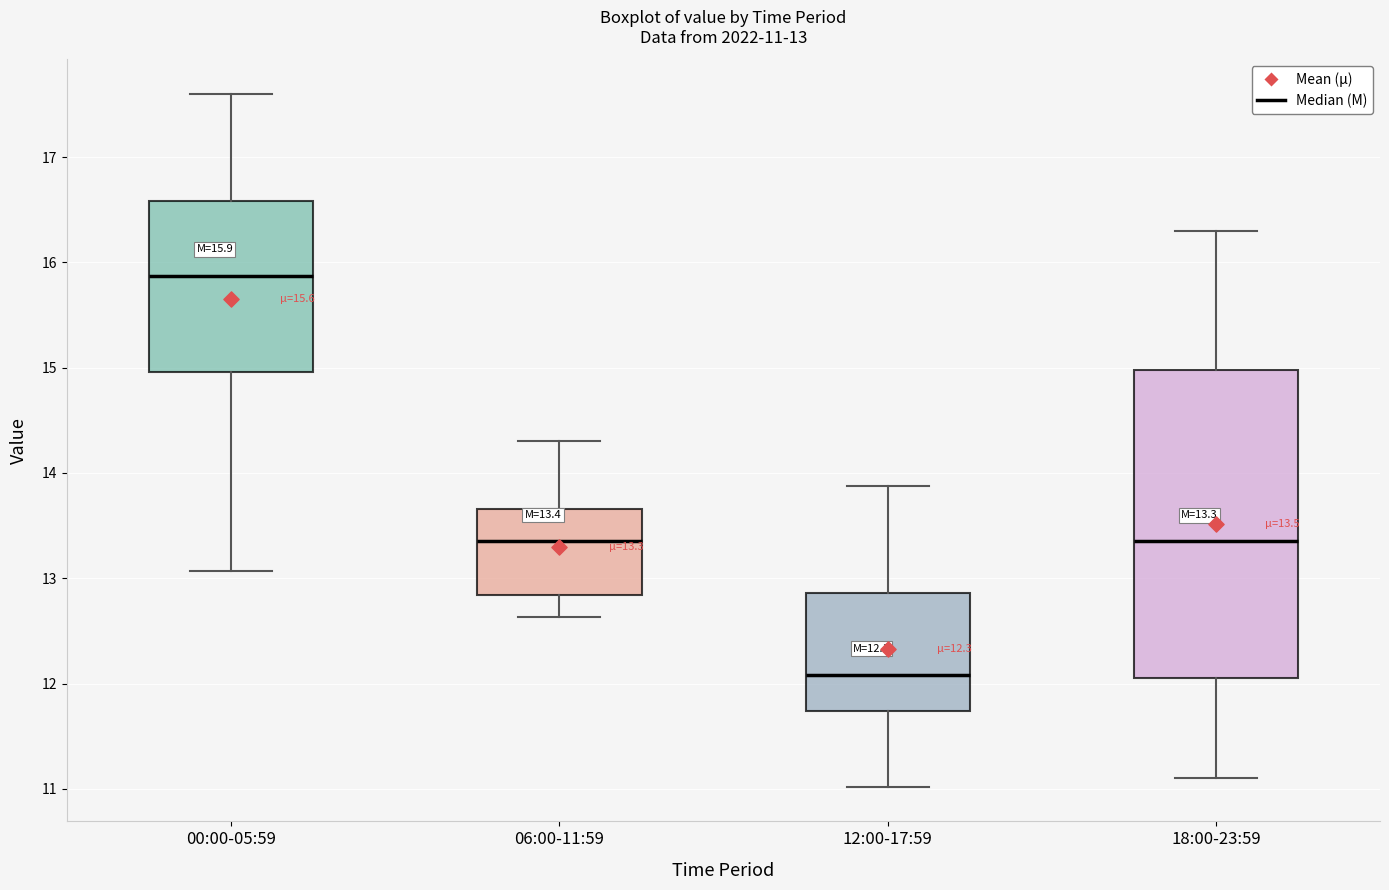

Which box's median line is the lowest?

12:00-17:59